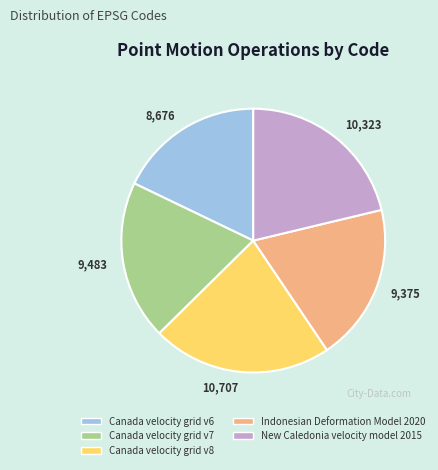

True or false: Canada velocity grid v6 accounts for 18% of the total.

True